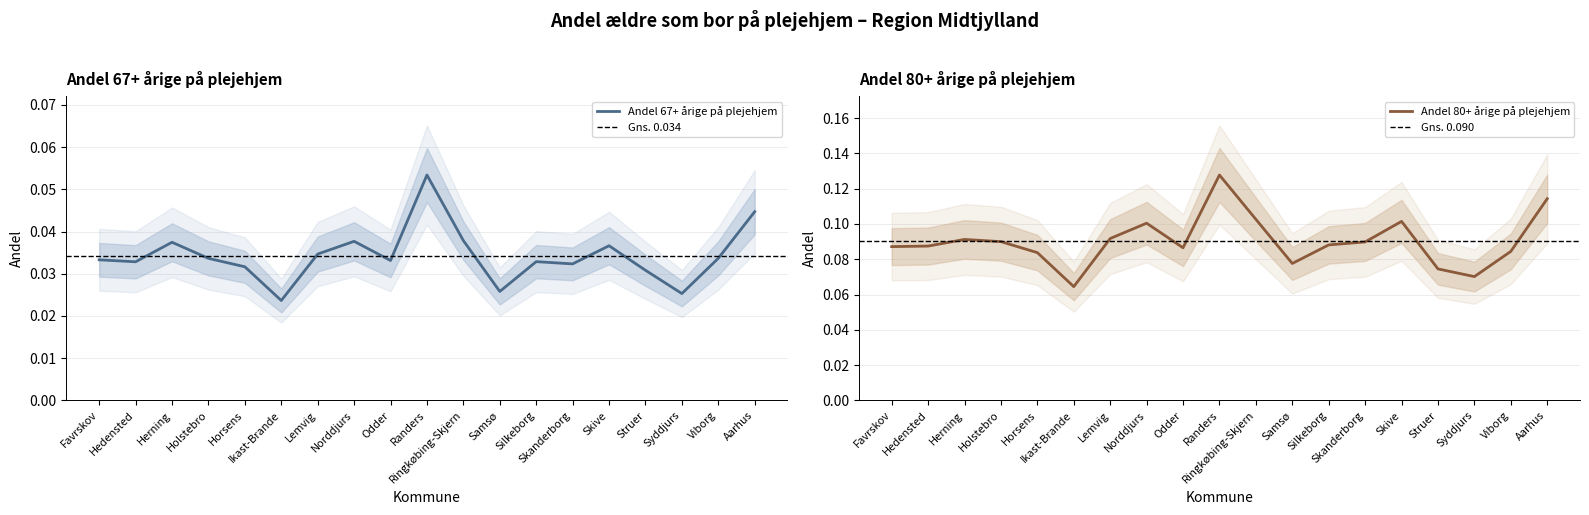

Which series has the widest spread of values?

Andel 80+ årige på plejehjem